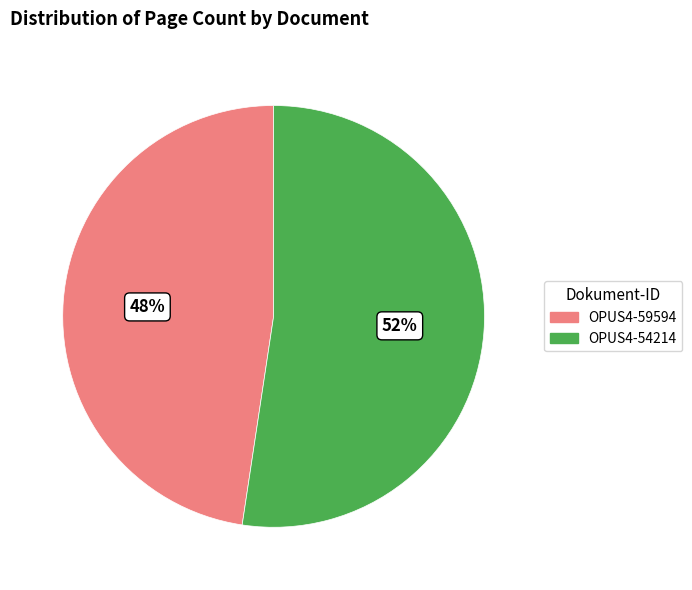

To the nearest percent, what portion does OPUS4-54214 represent?

52%